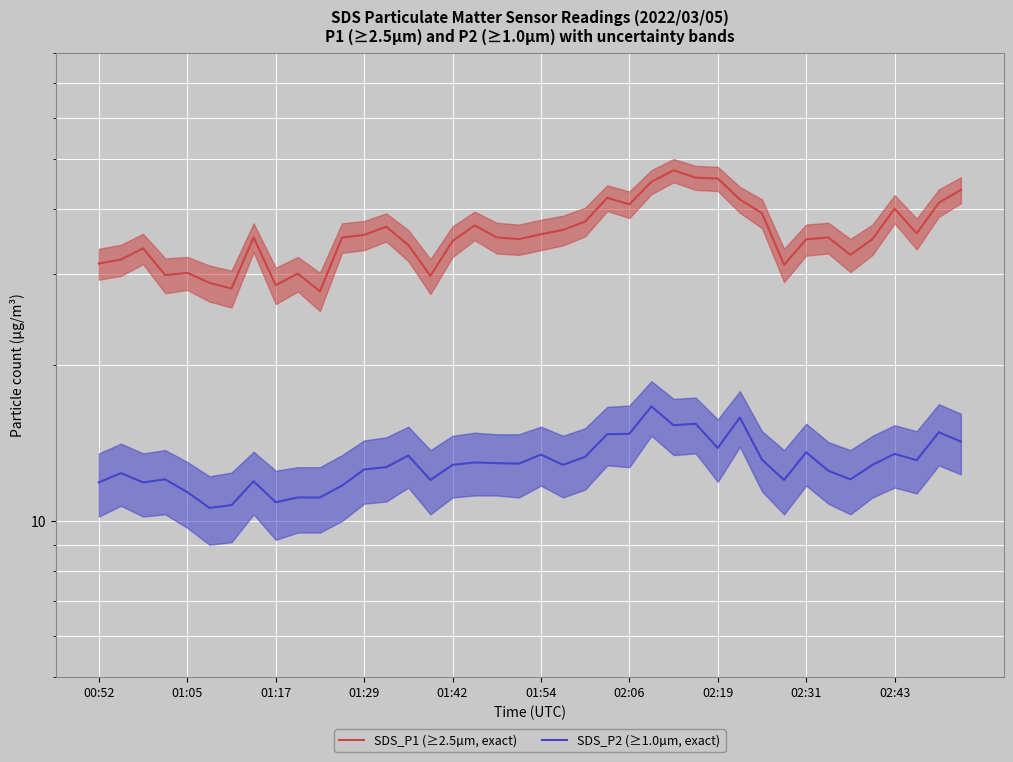

Rank the series by their average value, from highest to lowest.

SDS_P1 (≥2.5µm, exact), SDS_P2 (≥1.0µm, exact)